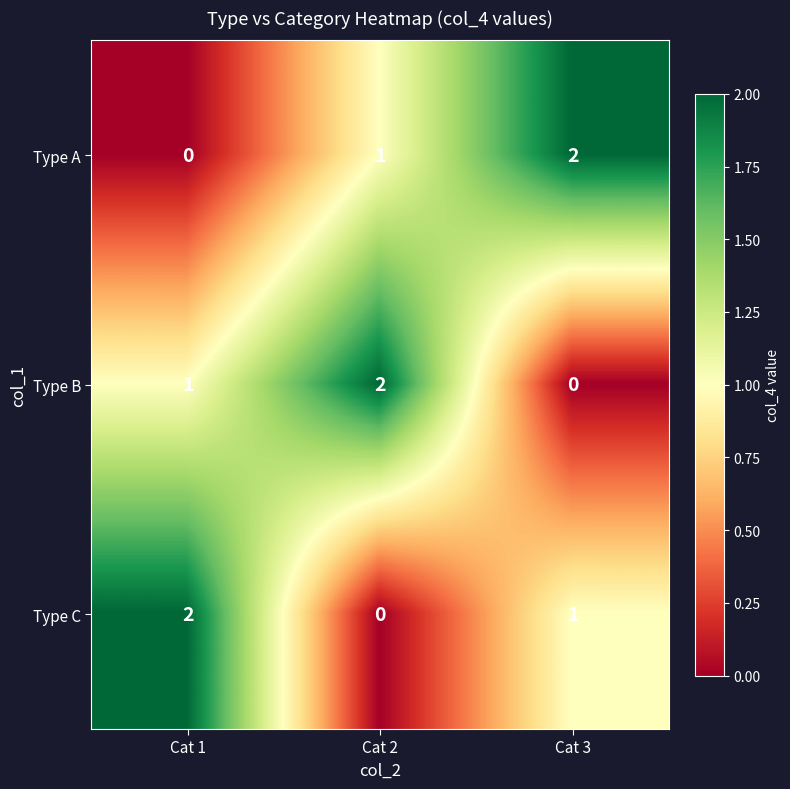

What is the sum of all Type B values?

3